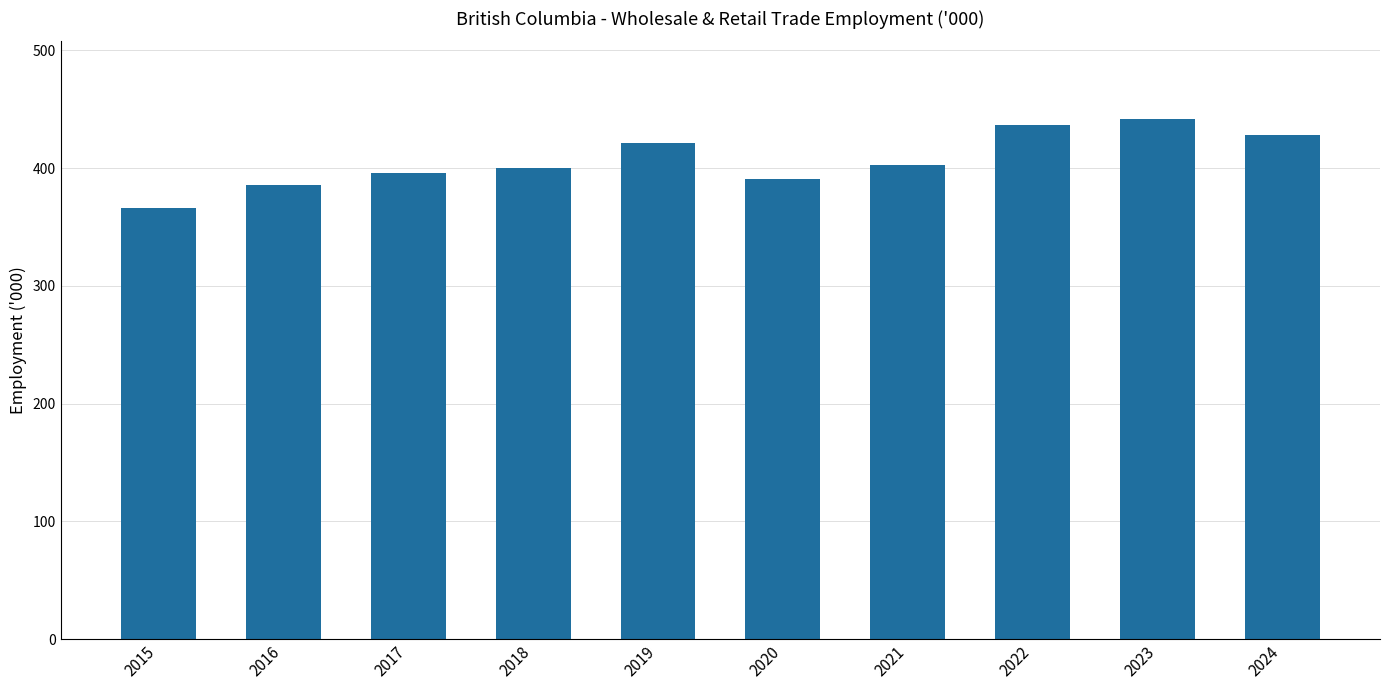

How many categories are shown in the chart?

10